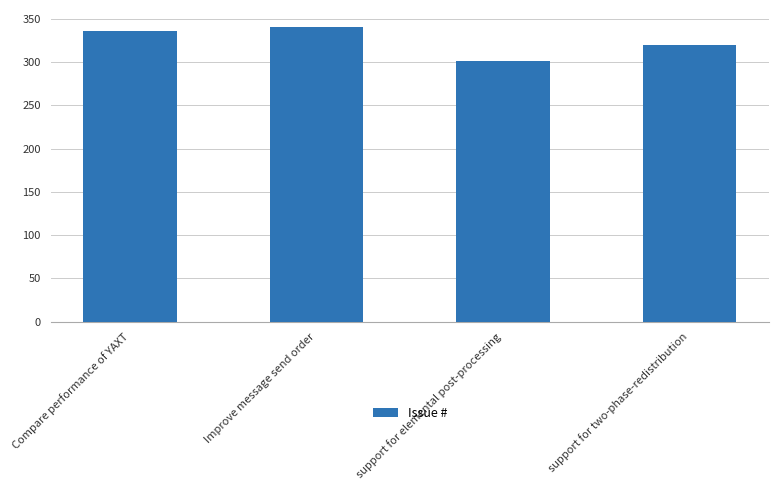

True or false: the data shows 340 at Improve message send order.

True